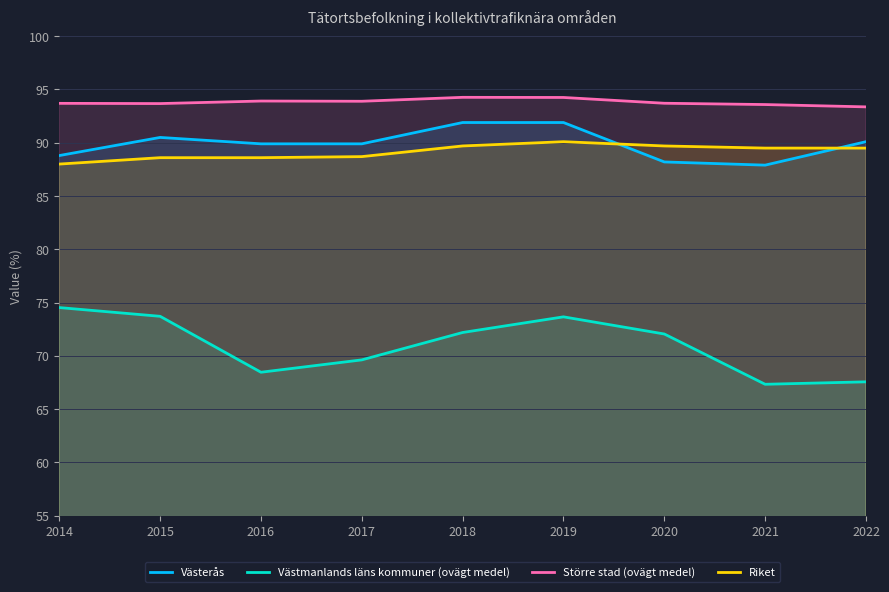

True or false: Västmanlands läns kommuner (ovägt medel) and Västerås intersect in this chart.

False